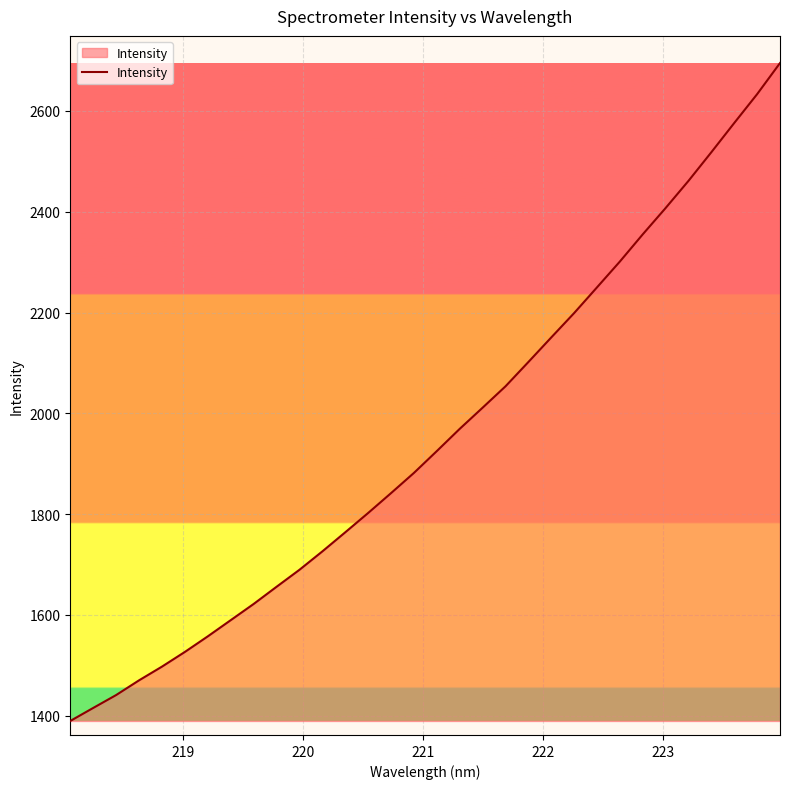

What is the smallest value displayed?

1389.7